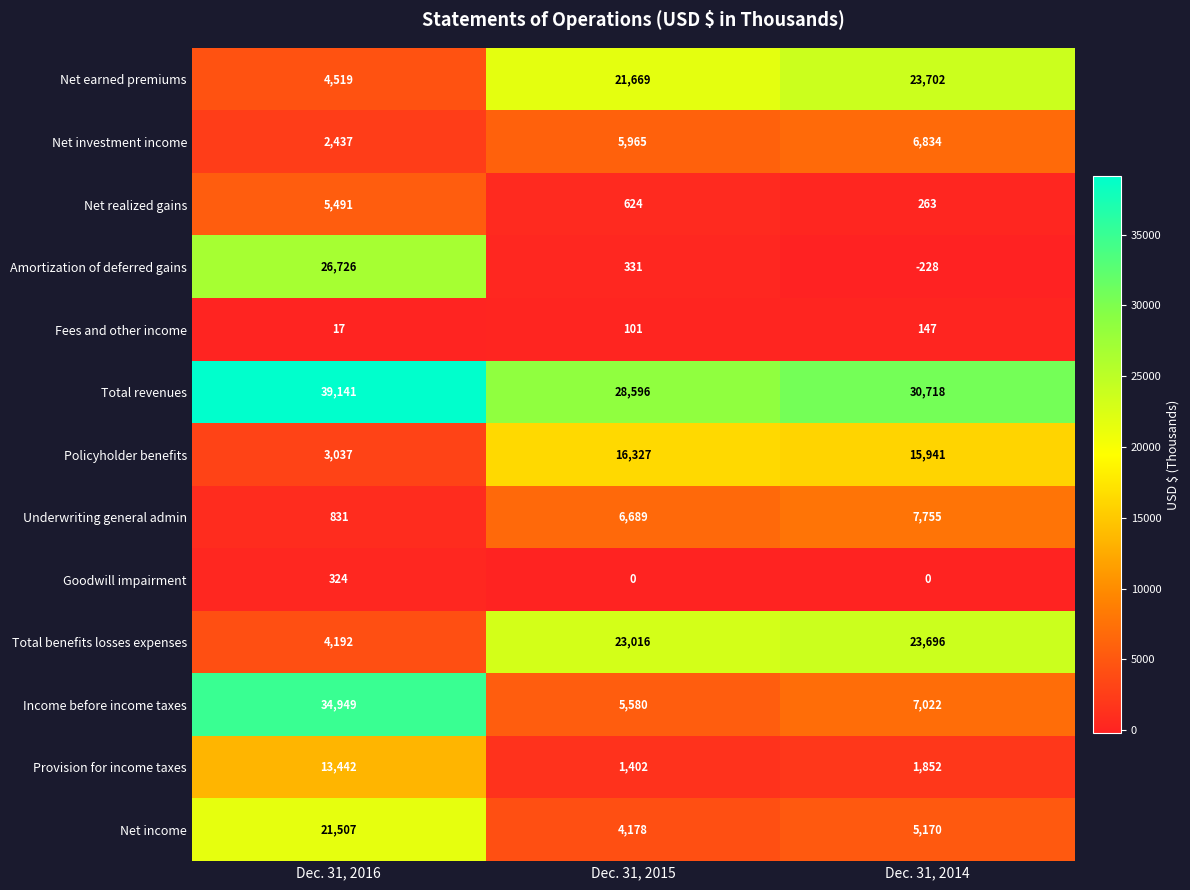

At how many categories does at least one series exceed 29863?

2